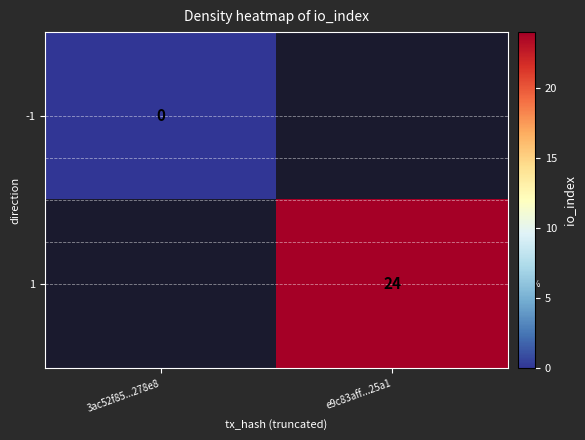

The value of 1 at e9c83aff...25a1 is 38. True or false?

False